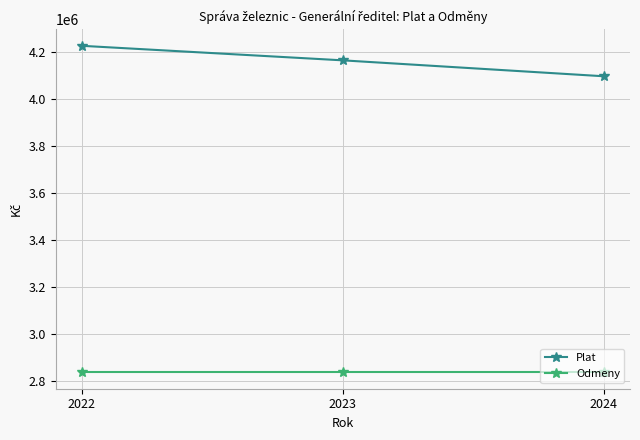

Is it true that Plat equals 4165271 at 2023?

True